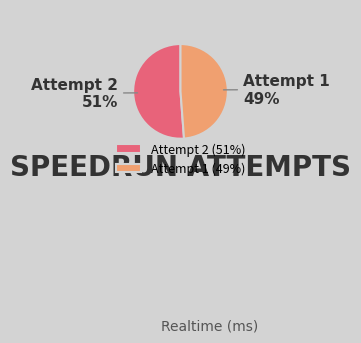

True or false: Attempt 2 accounts for 51% of the total.

True